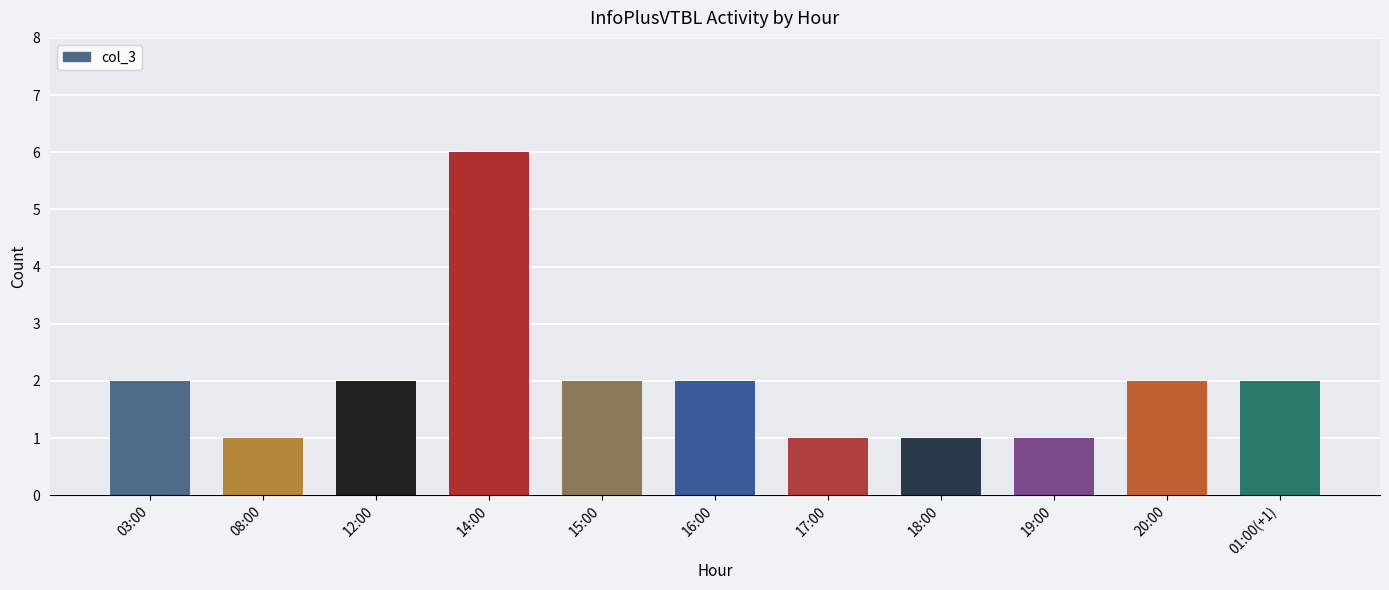

What is the difference between the maximum and minimum values?

5